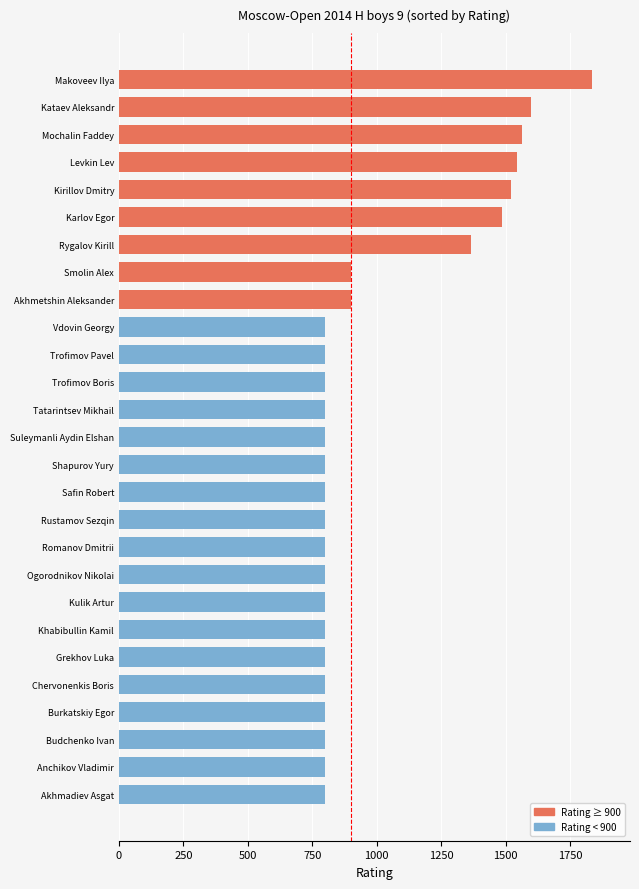

At which label is the value closest to 1318?

Rygalov Kirill